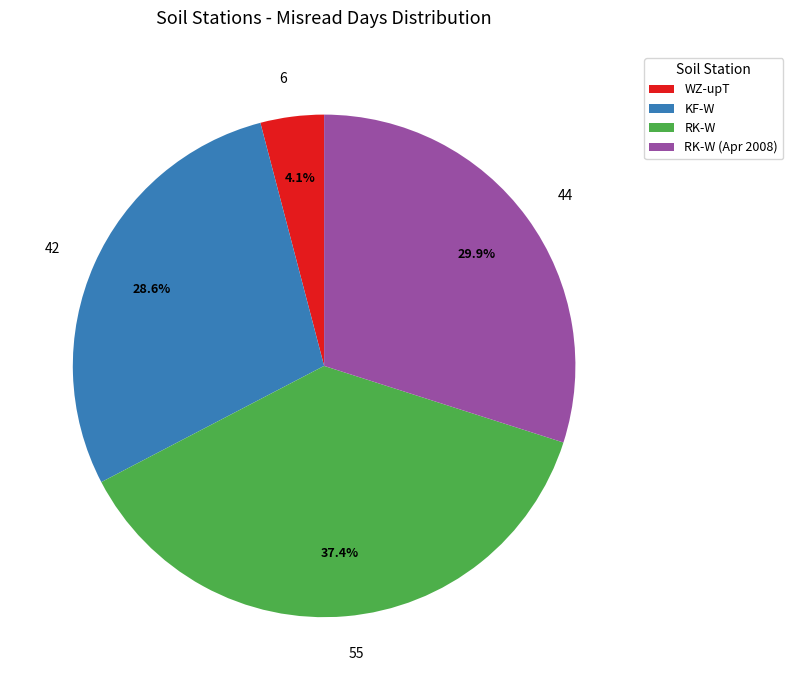

To the nearest percent, what is the difference between the KF-W and WZ-upT slice percentages?

24%